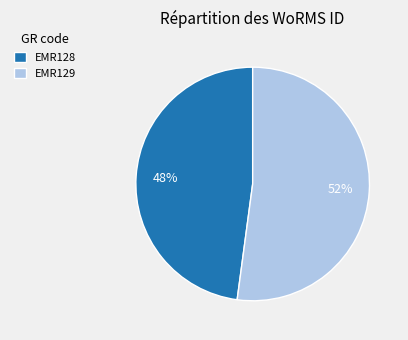

Count the number of slices in the pie.

2